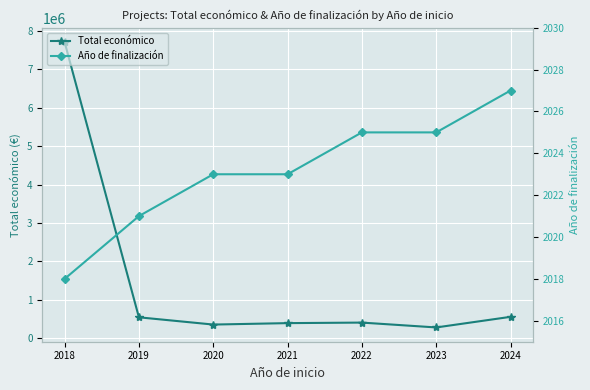

True or false: Año de finalización and Total económico intersect in this chart.

False